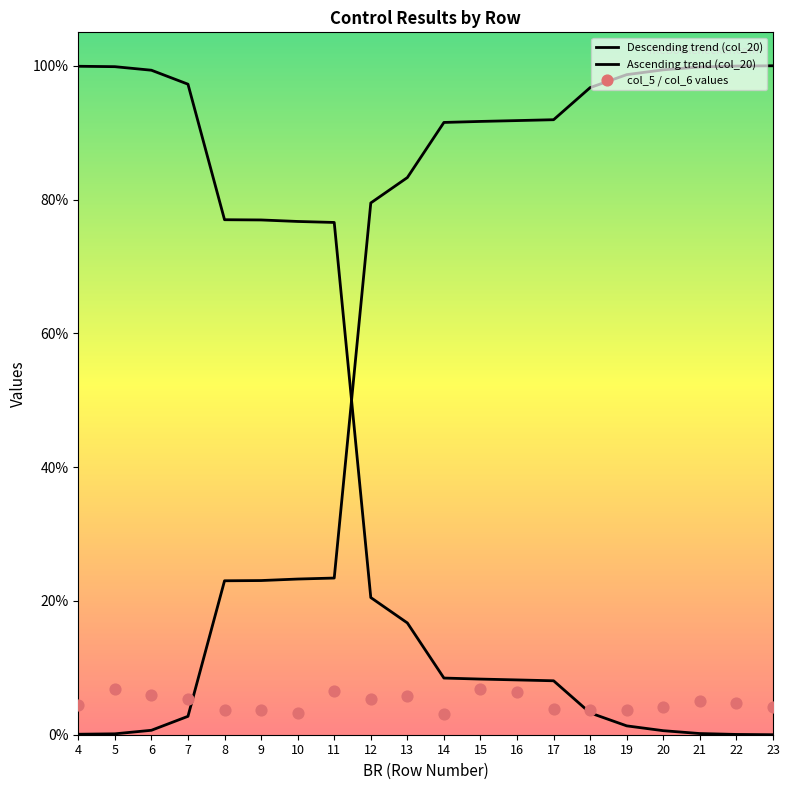

At how many categories does at least one series exceed 0?

20